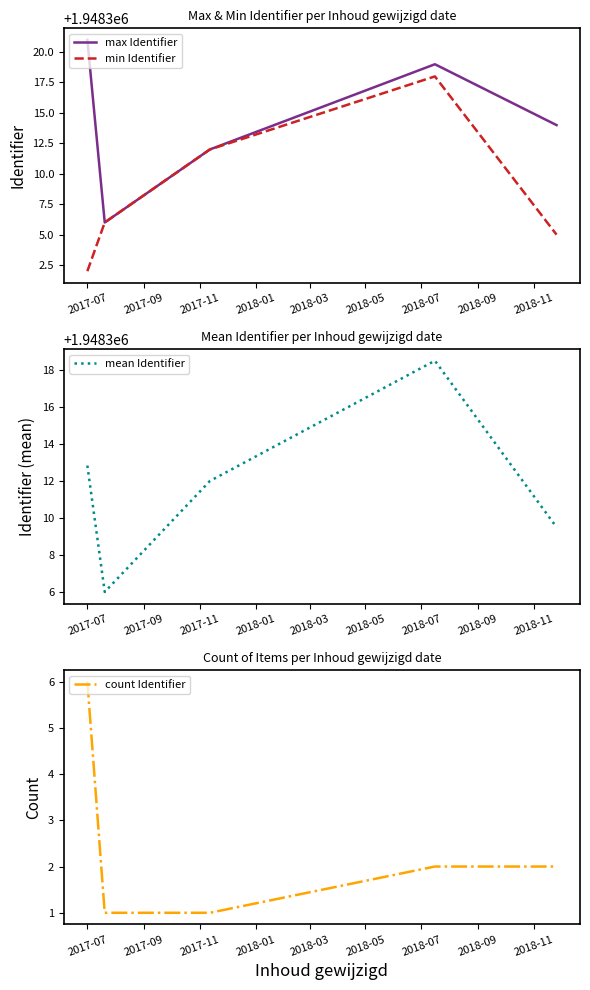

Read the max Identifier value at 2017-11.

1948312.0